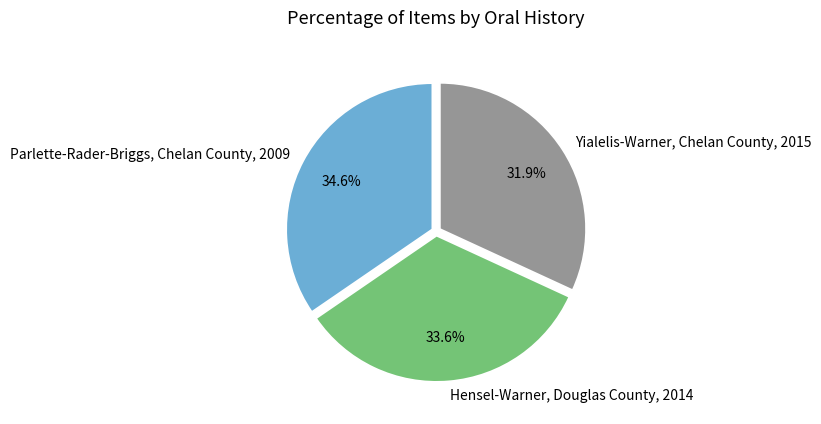

To the nearest percent, what is the difference between the Hensel-Warner, Douglas County, 2014 and Parlette-Rader-Briggs, Chelan County, 2009 slice percentages?

1%